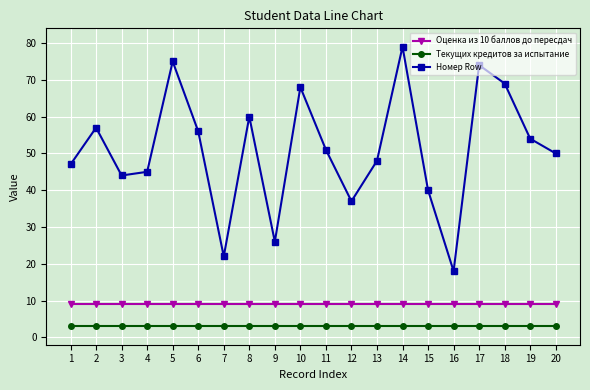

Reading left to right, what are all the values shown in this chart?

Оценка из 10 баллов до пересдач: 1=9	2=9	3=9	4=9	5=9	6=9	7=9	8=9	9=9	10=9	11=9	12=9	13=9	14=9	15=9	16=9	17=9	18=9	19=9	20=9
Текущих кредитов за испытание: 1=3	2=3	3=3	4=3	5=3	6=3	7=3	8=3	9=3	10=3	11=3	12=3	13=3	14=3	15=3	16=3	17=3	18=3	19=3	20=3
Номер Row: 1=47	2=57	3=44	4=45	5=75	6=56	7=22	8=60	9=26	10=68	11=51	12=37	13=48	14=79	15=40	16=18	17=74	18=69	19=54	20=50